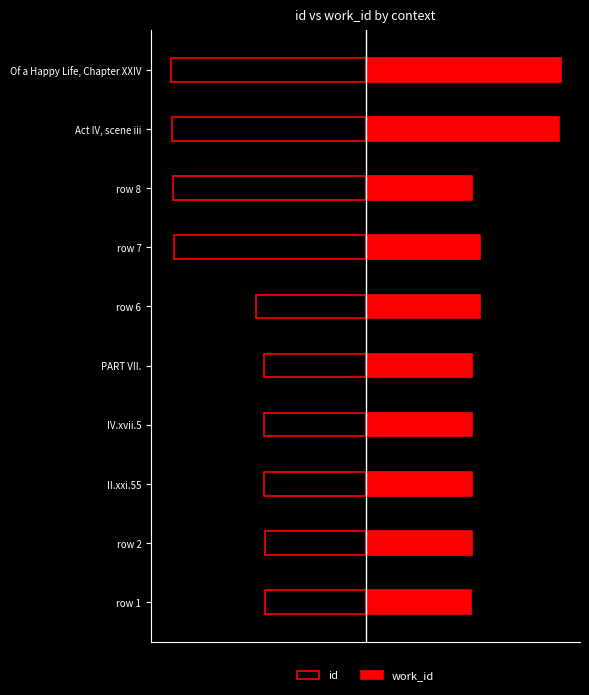

What is the average value of the id series?

-5700.0